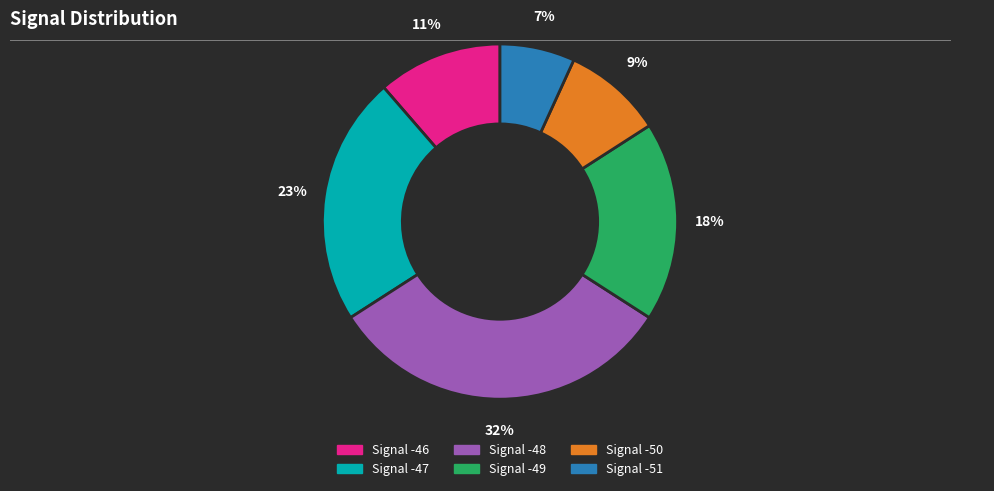

Does Signal -49 represent more than half of the total?

No